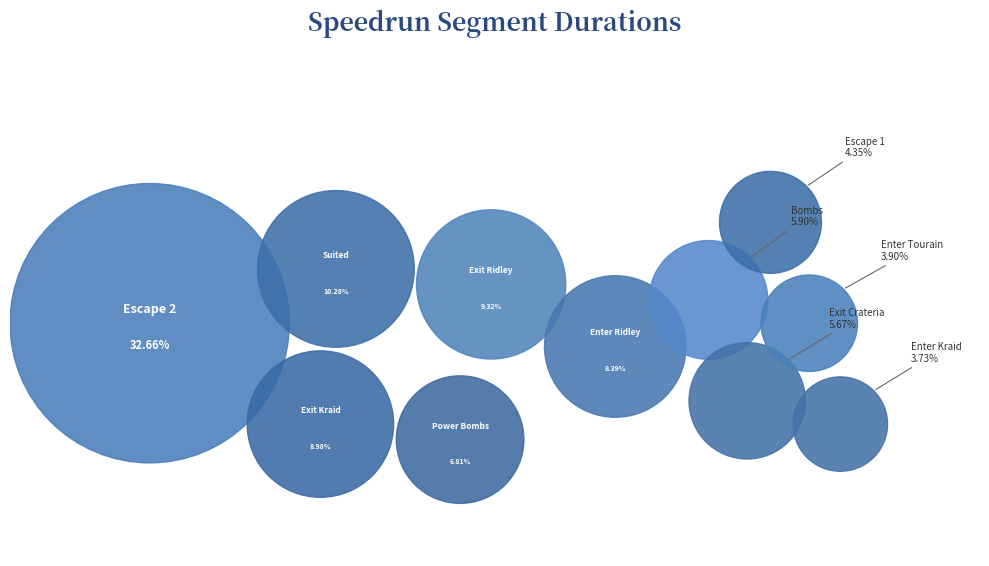

Which category has the smallest portion of the pie?

Enter Kraid